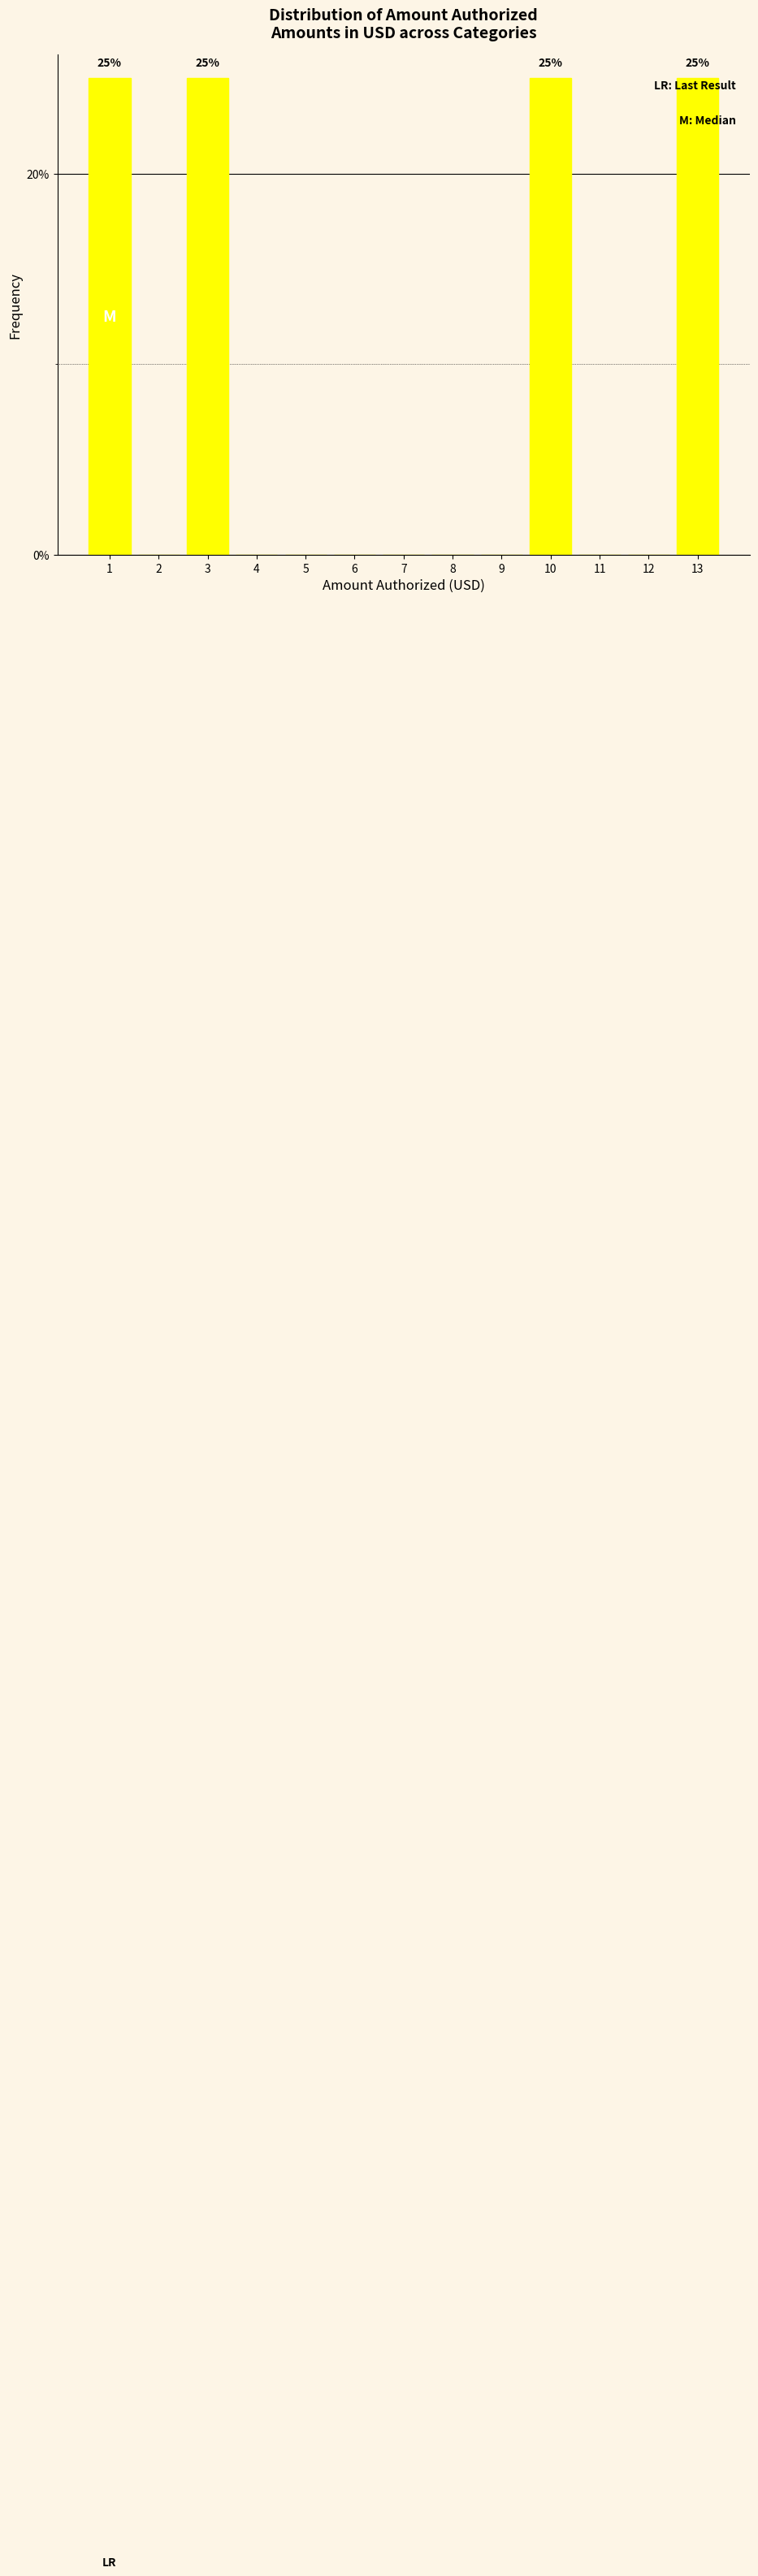

Reading left to right, extract all data points from this chart.

1=25	2=0	3=25	4=0	5=0	6=0	7=0	8=0	9=0	10=25	11=0	12=0	13=25